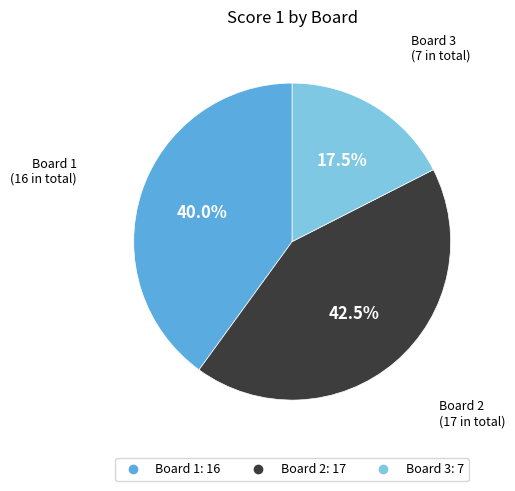

Approximately how many times larger is the value at Board 3 compared to Board 1?

0.4